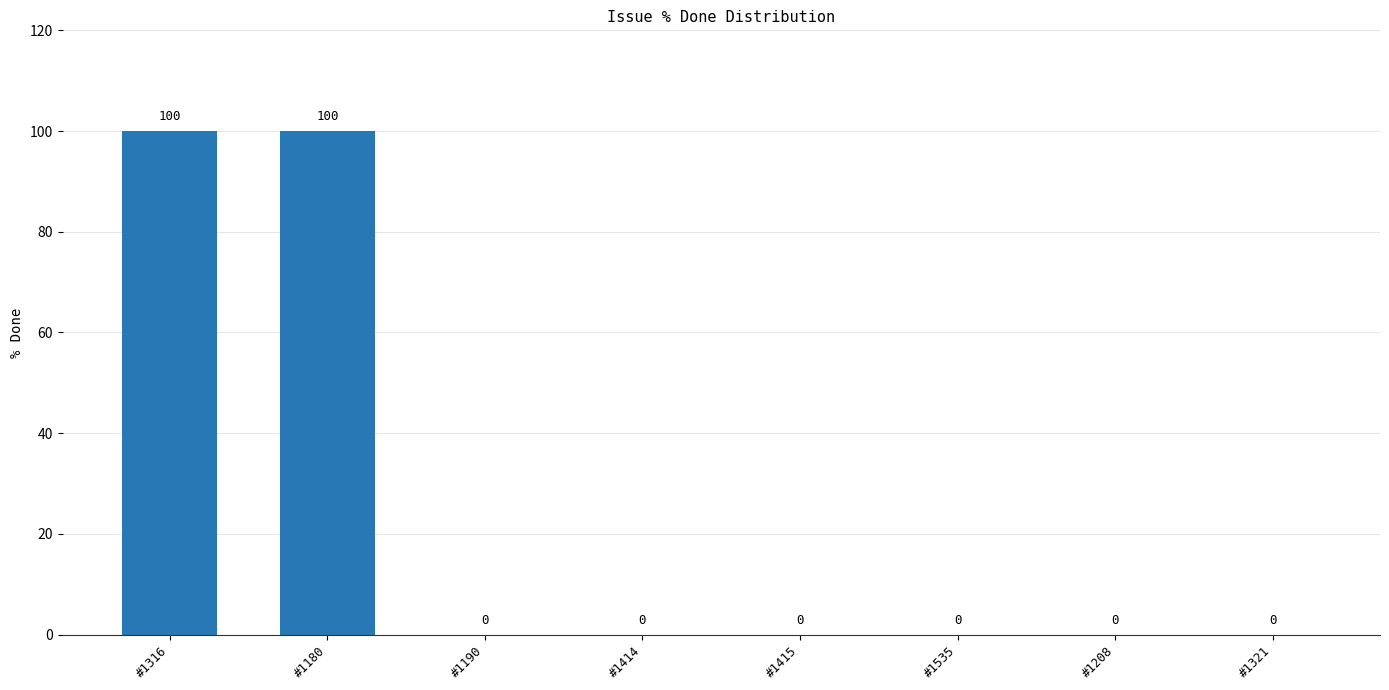

How many categories are shown in the chart?

8